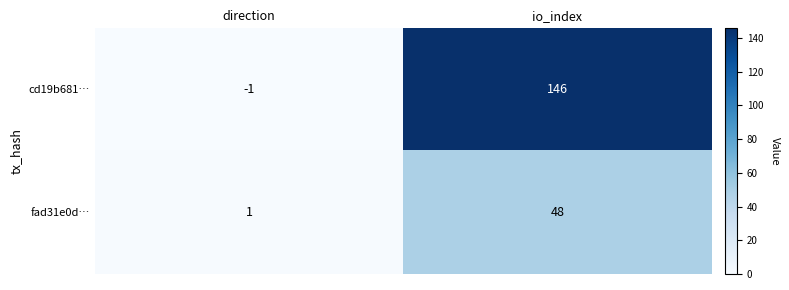

What is the total value across all series at io_index?

194